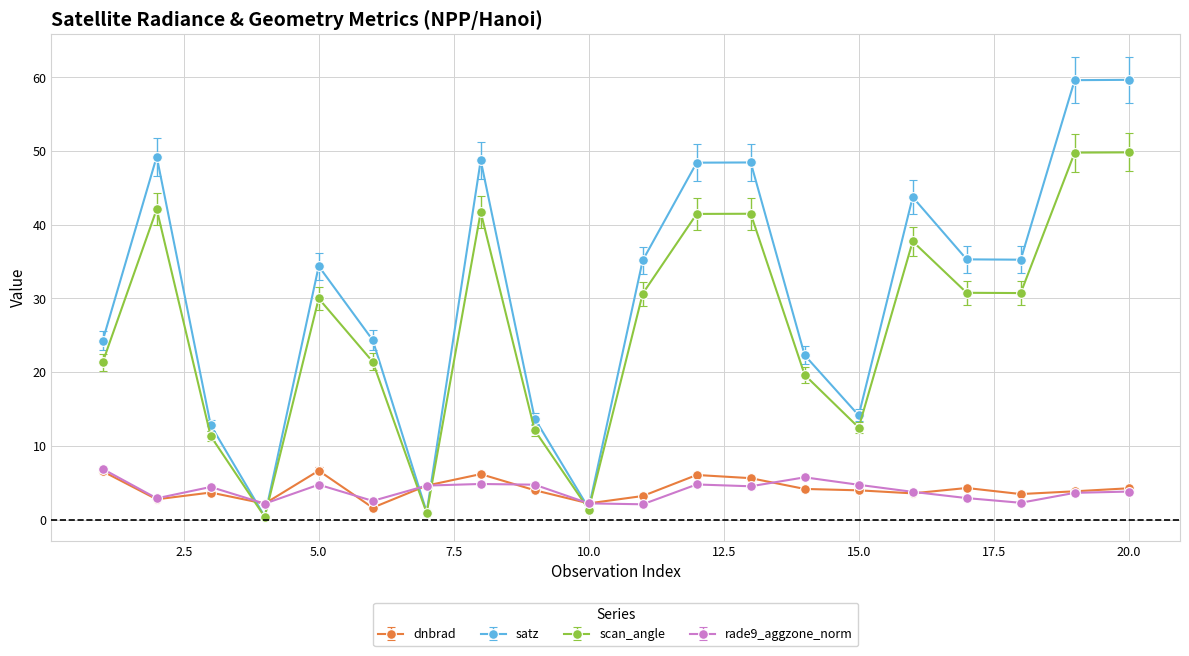

What is the greatest value displayed?

59.7